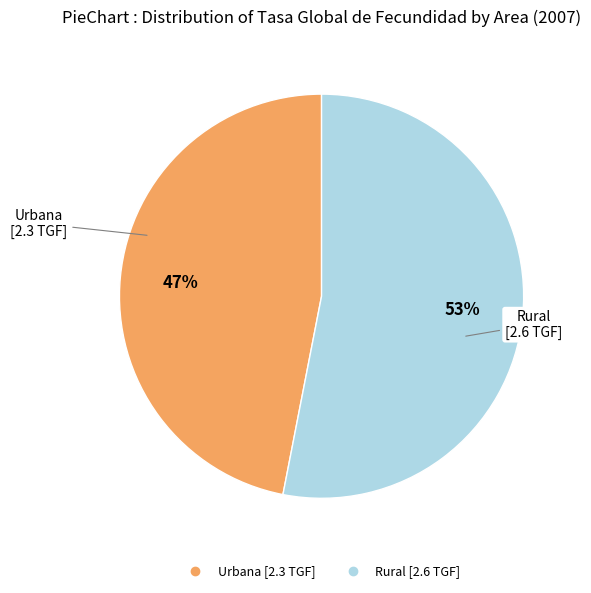

Rank the categories by value from lowest to highest.

Urbana, Rural